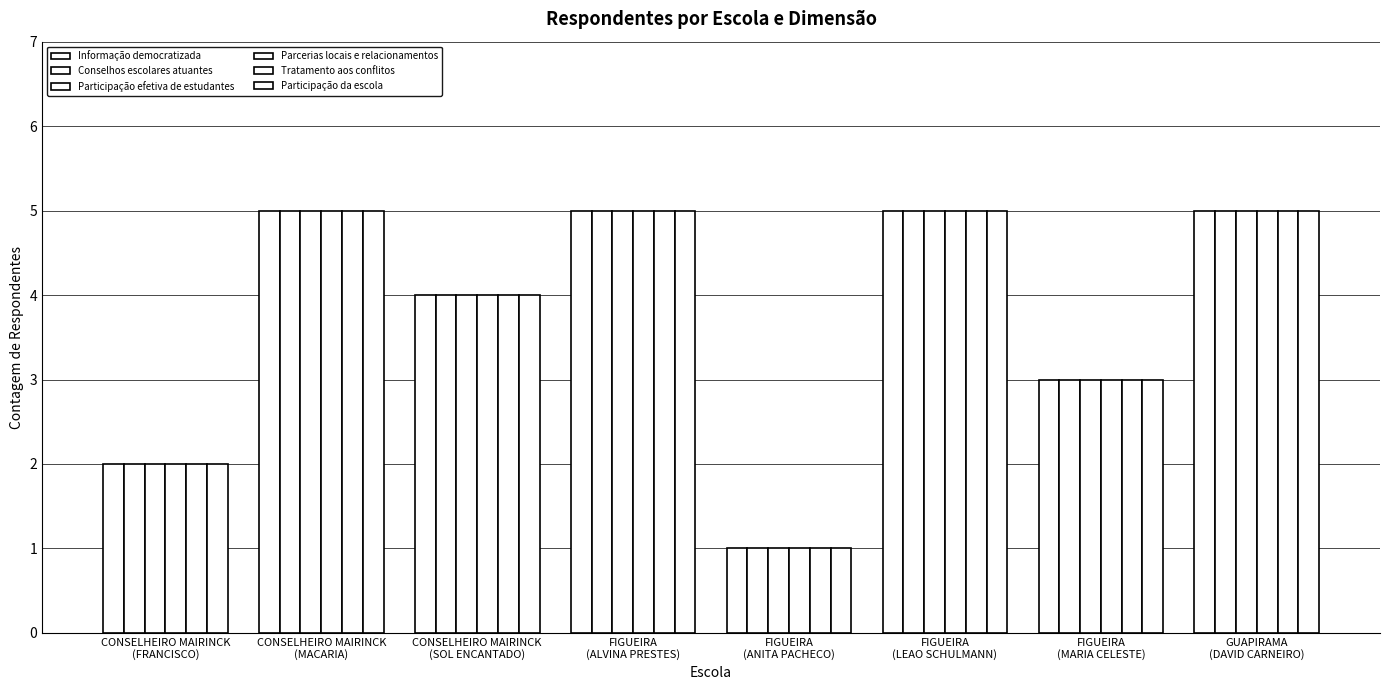

How many bars are there in total?

48